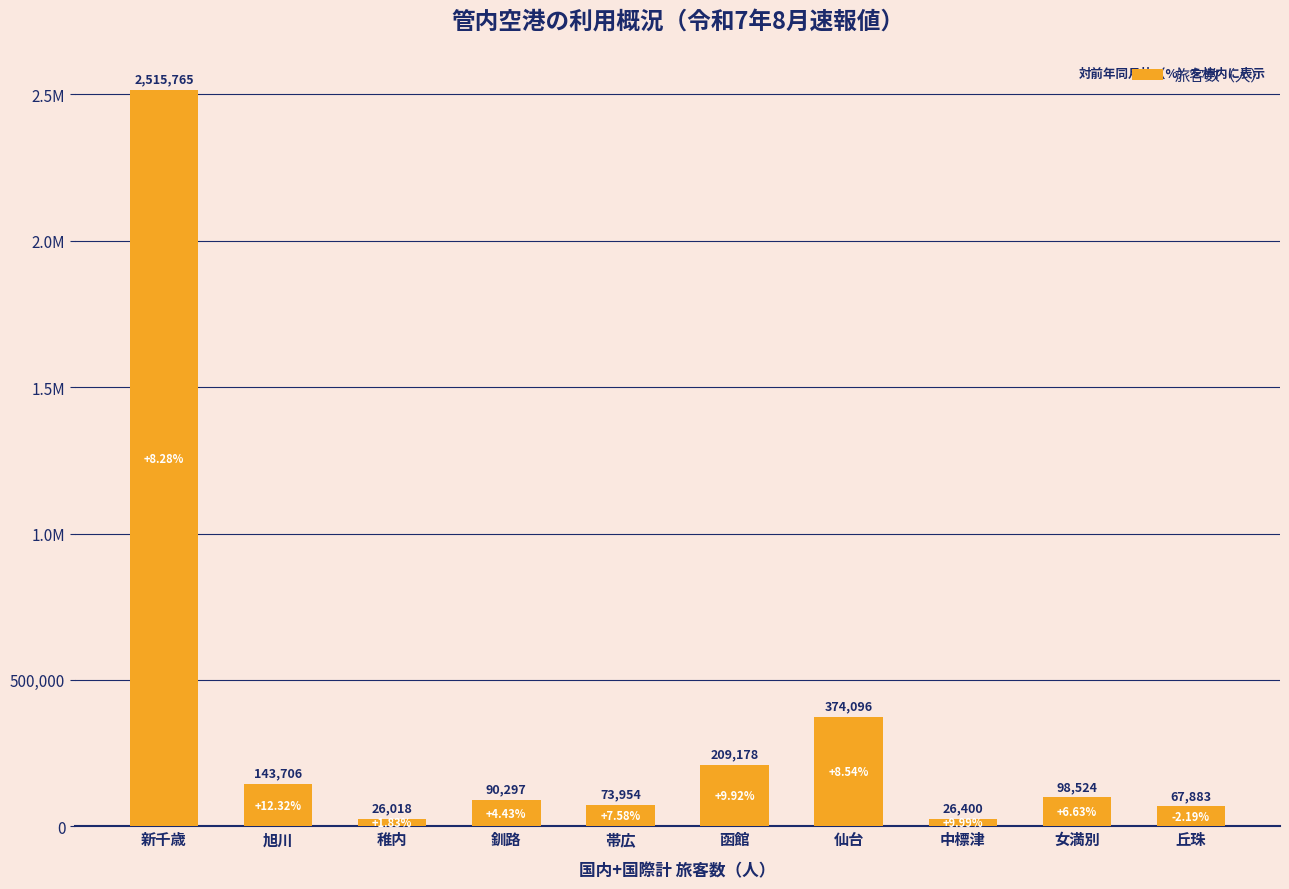

What is the difference between the values at 新千歳 and 女満別?

2417241